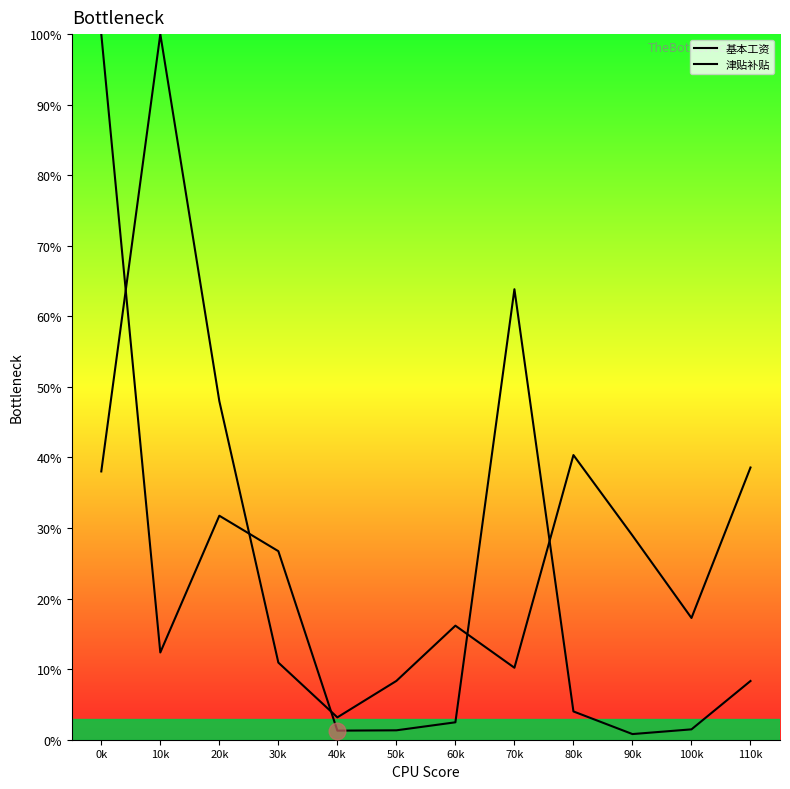

At which label does 津贴补贴 reach its peak?

0k